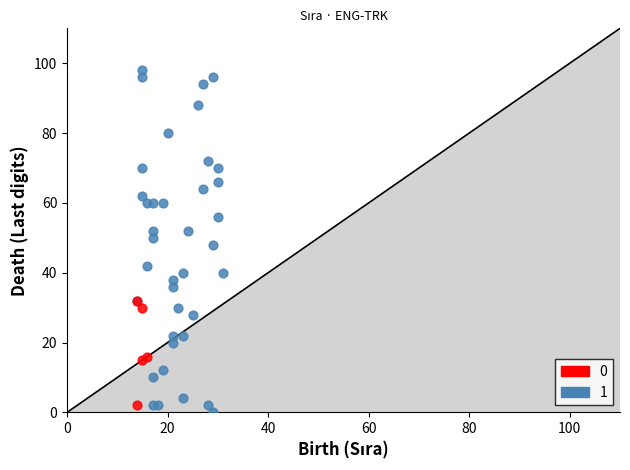

Which series has the widest spread of Y values?

1